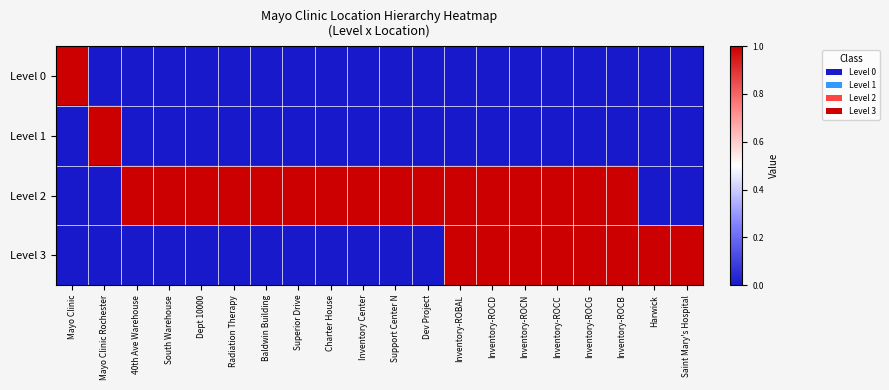

Which has a higher value, Superior Drive or 40th Ave Warehouse?

Superior Drive